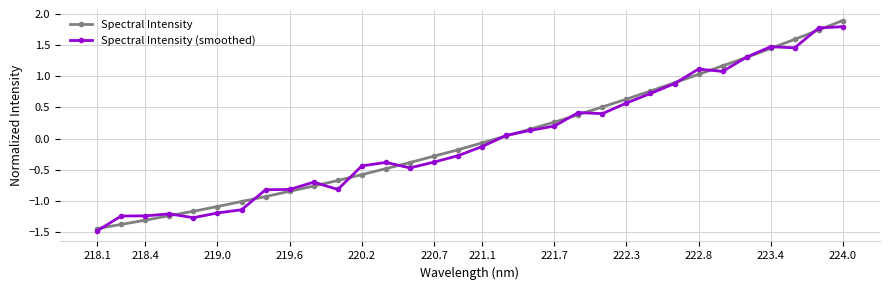

Which series has the widest spread of values?

Spectral Intensity